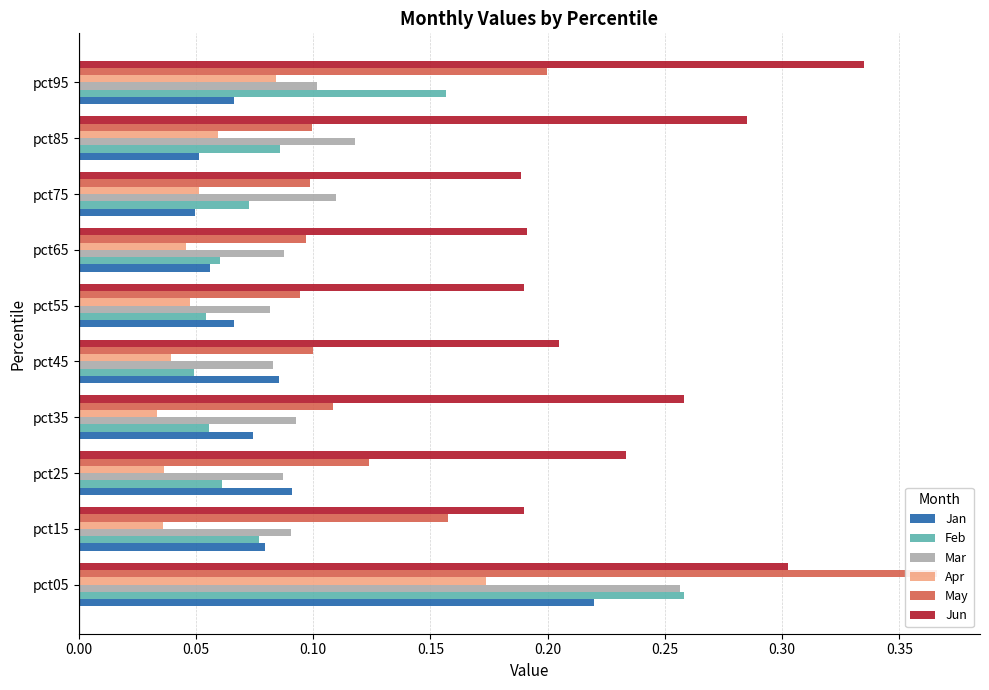

What is the difference between the second highest and minimum values in the Feb series?

0.1